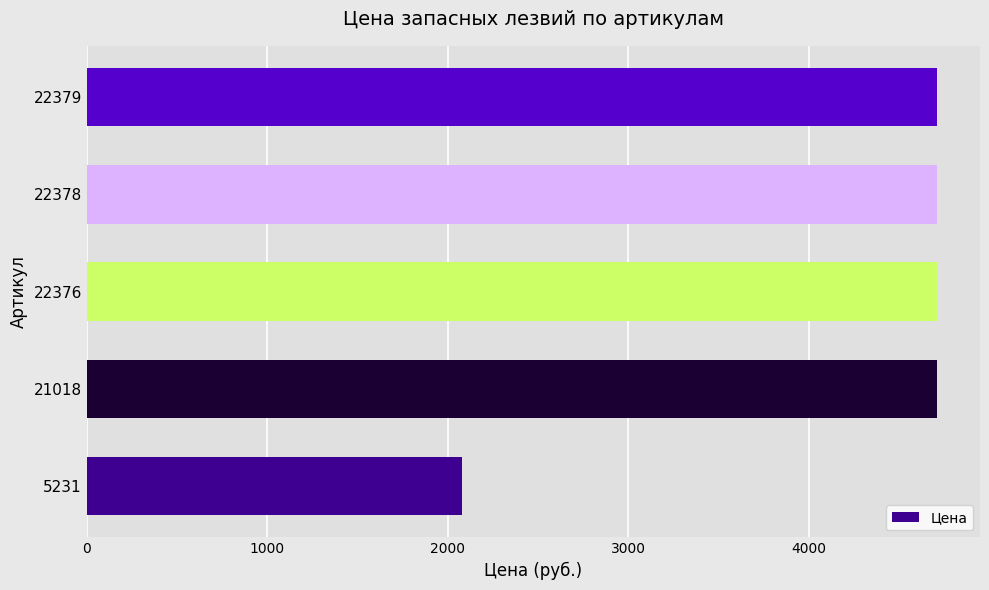

Is it true that the value at 22379 is 1266?

False